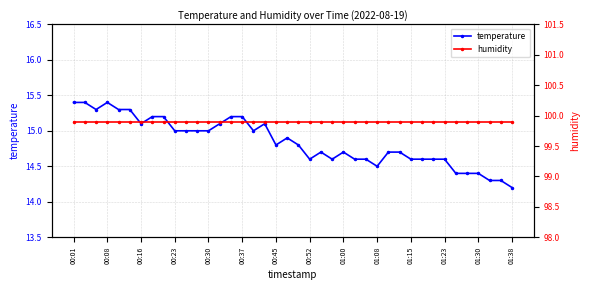

True or false: temperature has more than 0 interior local peaks.

True